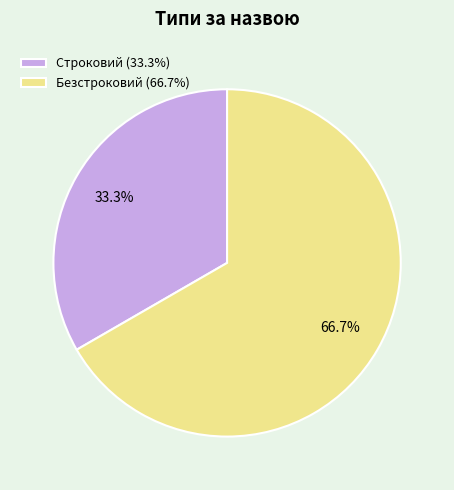

True or false: Строковий accounts for 33% of the total.

True